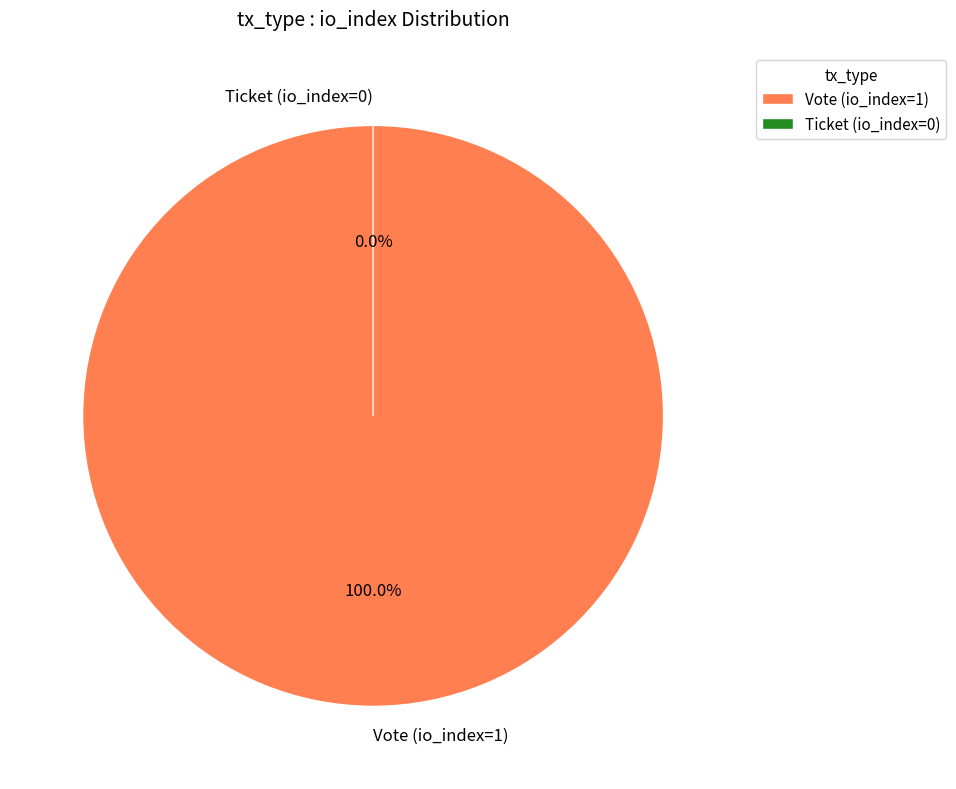

Which category has the biggest portion of the pie?

Vote (io_index=1)